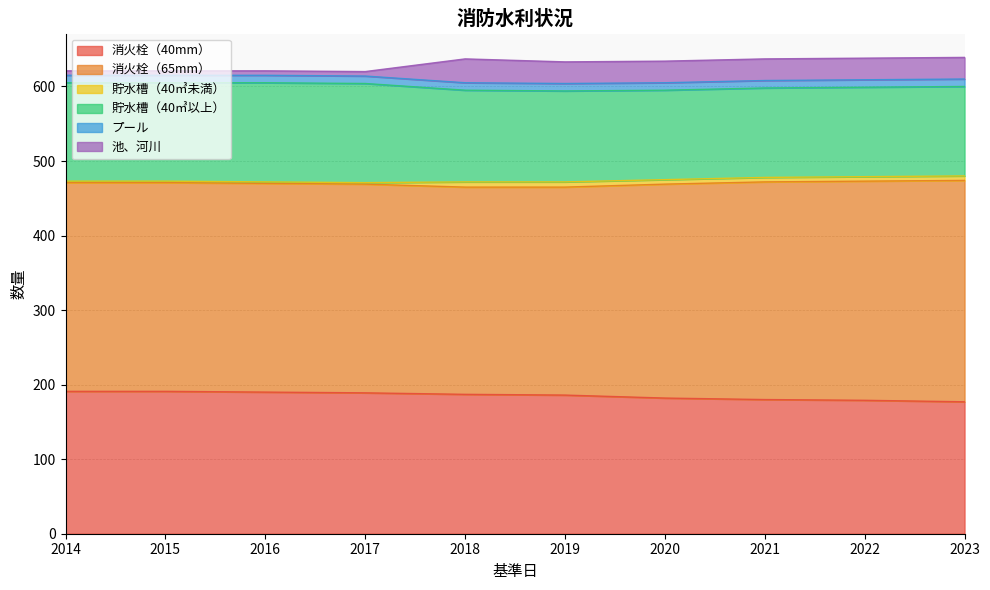

Reading left to right, what are all the values shown in this chart?

消火栓（40mm）: 2014=191	2015=191	2016=190	2017=189	2018=187	2019=186	2020=182	2021=180	2022=179	2023=177
消火栓（65mm）: 2014=280	2015=280	2016=280	2017=280	2018=278	2019=279	2020=287	2021=292	2022=294	2023=297
貯水槽（40㎥未満）: 2014=2	2015=2	2016=2	2017=2	2018=7	2019=7	2020=6	2021=6	2022=6	2023=6
貯水槽（40㎥以上）: 2014=132	2015=132	2016=133	2017=133	2018=123	2019=122	2020=120	2021=120	2022=120	2023=120
プール: 2014=10	2015=10	2016=10	2017=10	2018=10	2019=10	2020=10	2021=10	2022=10	2023=10
池、河川: 2014=6	2015=6	2016=6	2017=6	2018=32	2019=29	2020=29	2021=29	2022=29	2023=29